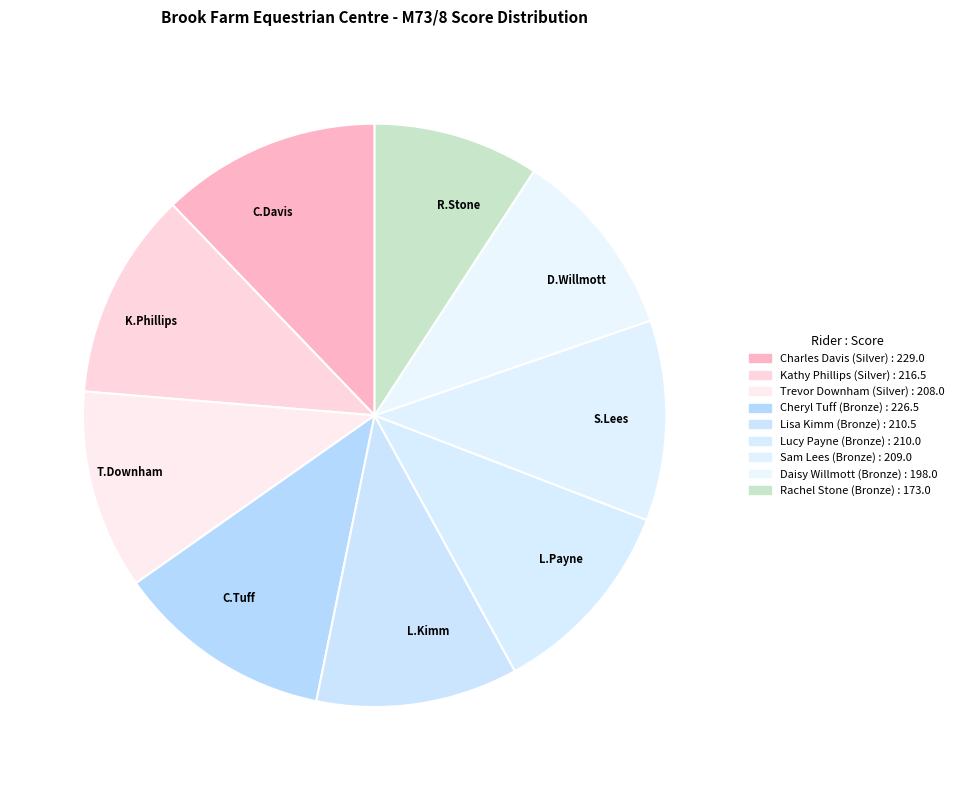

Does Sam Lees (Bronze) represent more than half of the total?

No